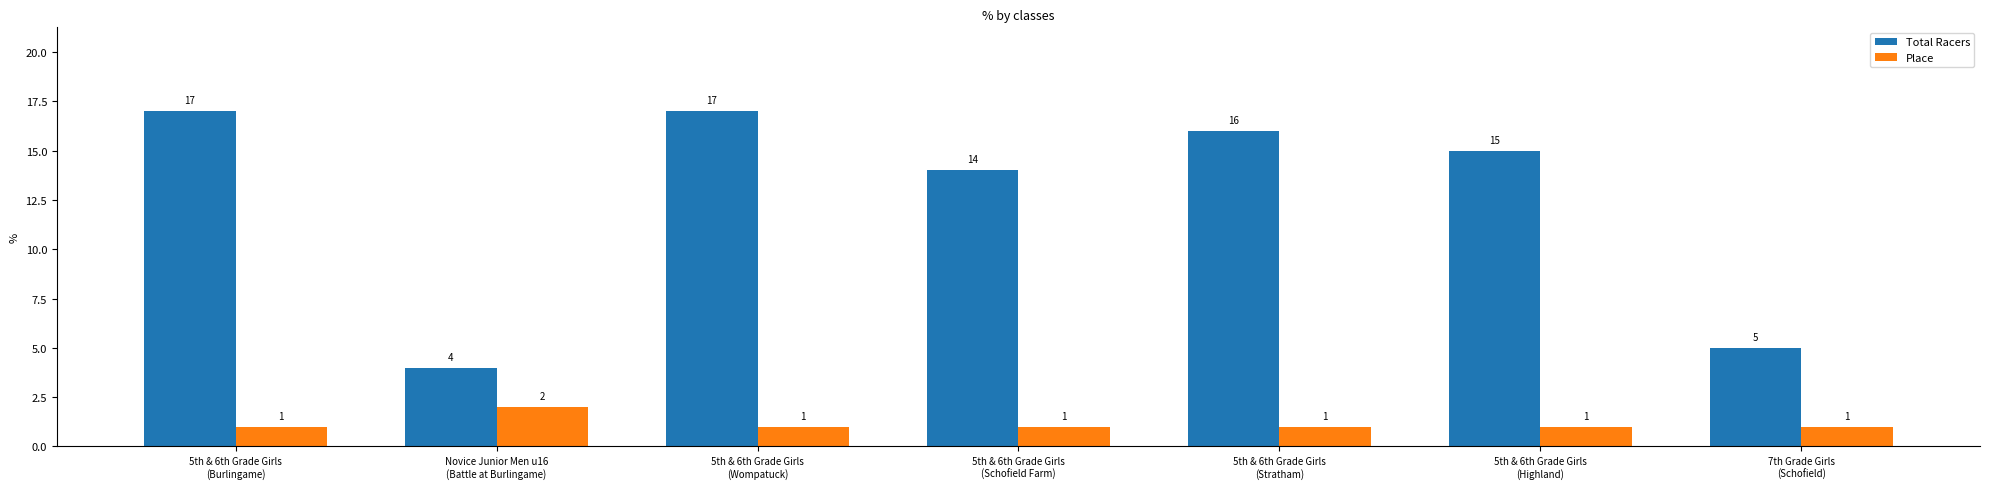

What is the highest value of the Total Racers series?

17